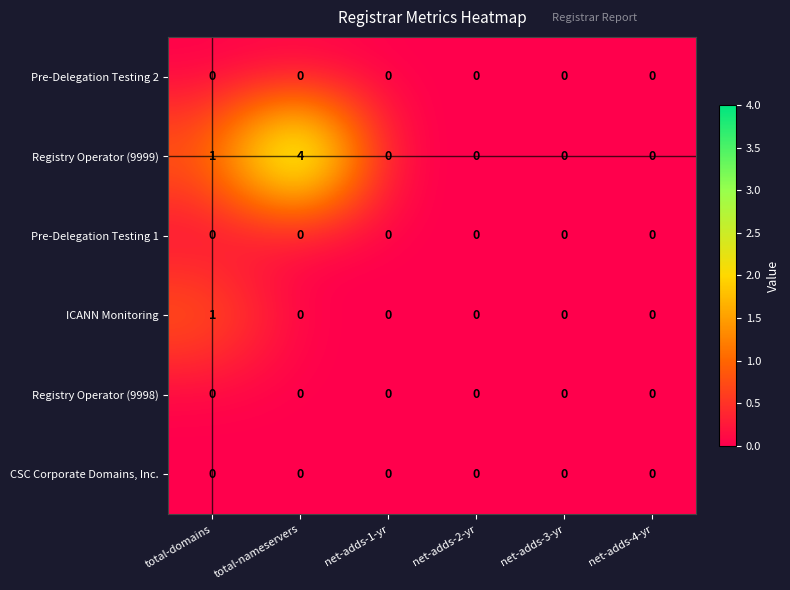

How many series are shown in this chart?

6